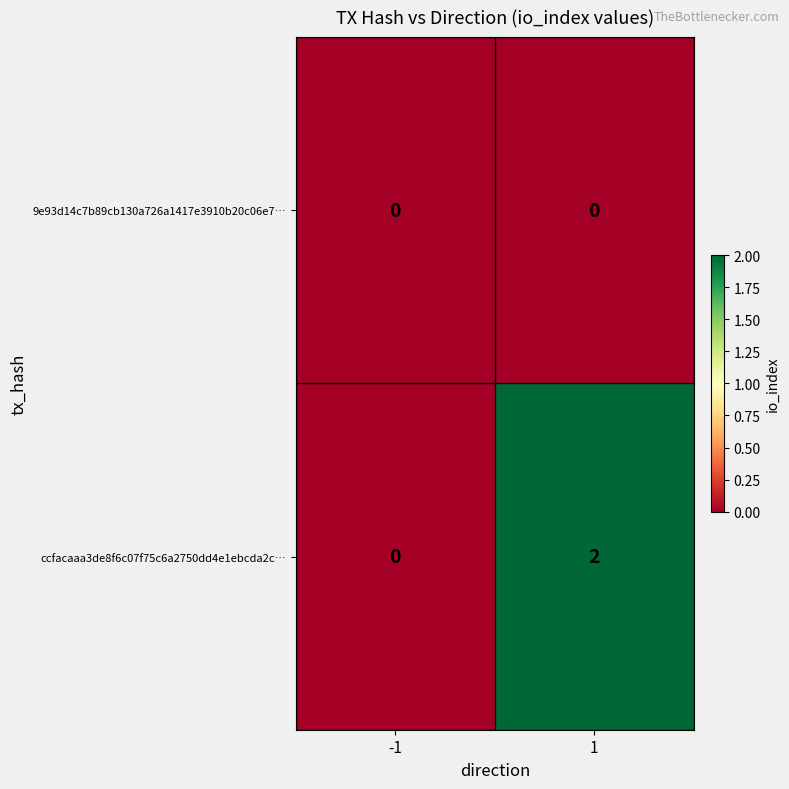

Which series has the widest spread of values?

ccfacaaa3de8f6c07f75c6a2750dd4e1ebcda2c…